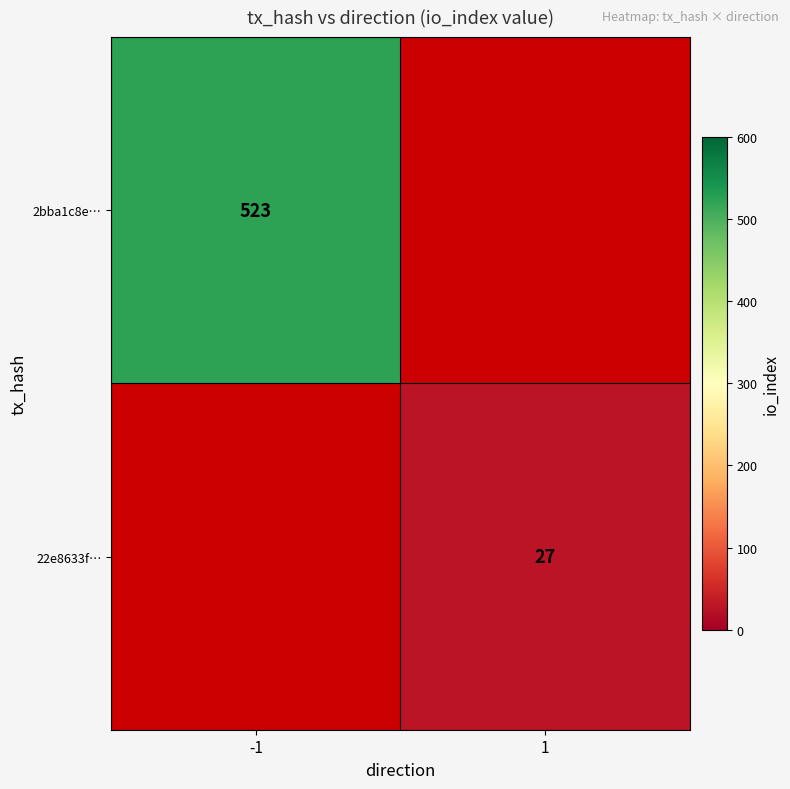

The value of 22e8633f… at 1 is 37. True or false?

False